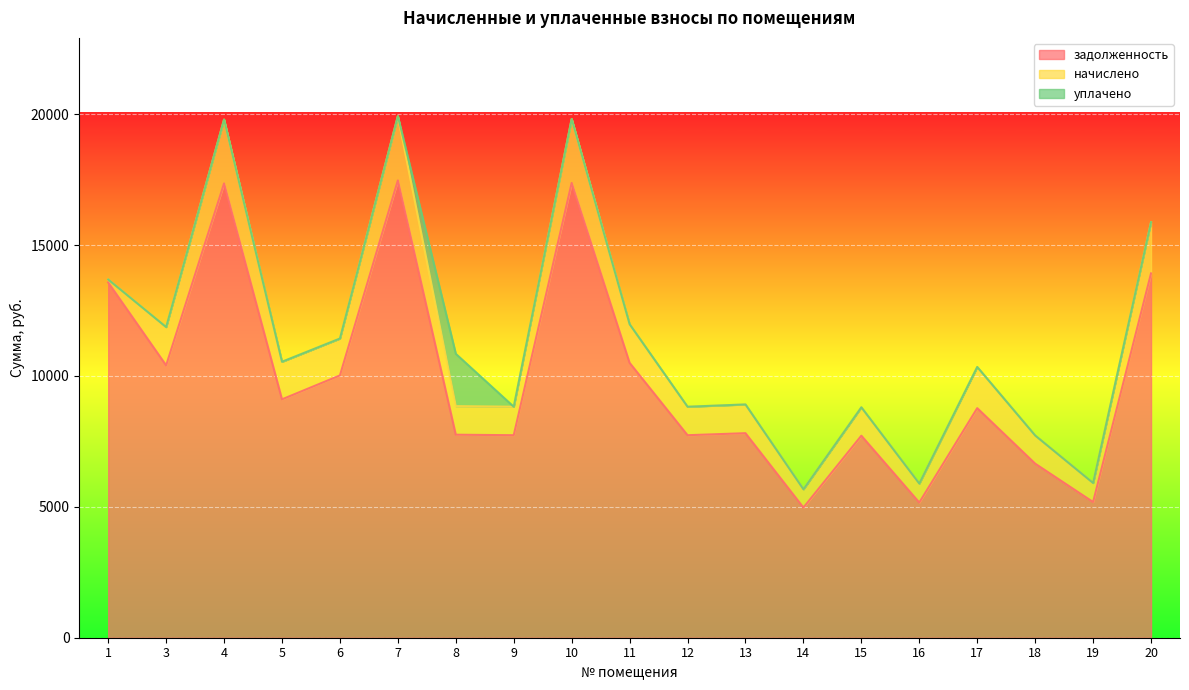

What is the maximum value shown in the chart?

17472.0